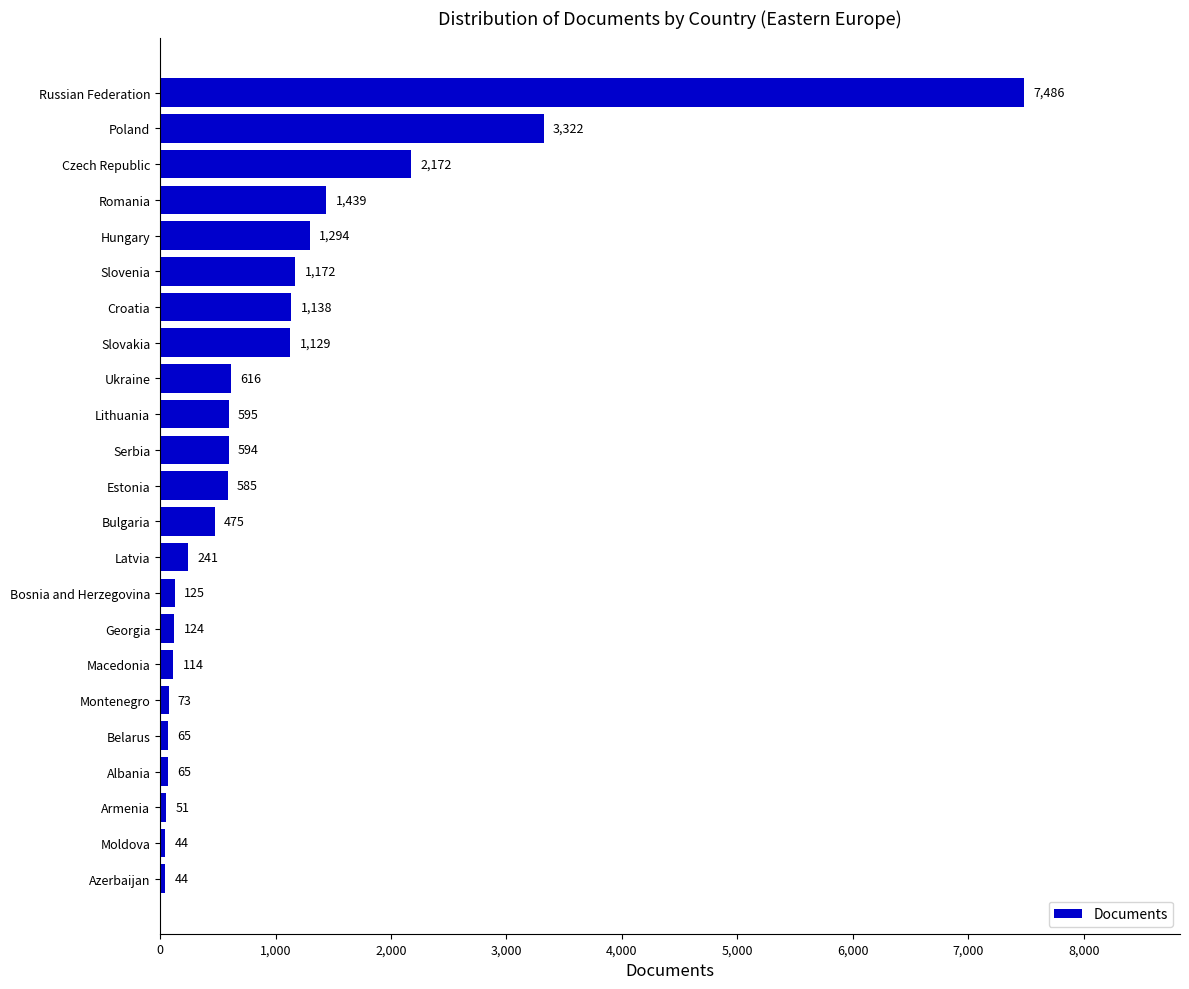

The chart shows a value of 5848 at Poland. True or false?

False